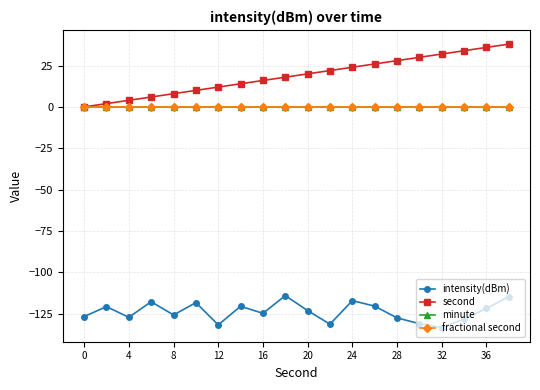

Is this an area chart (filled region under the line)?

No